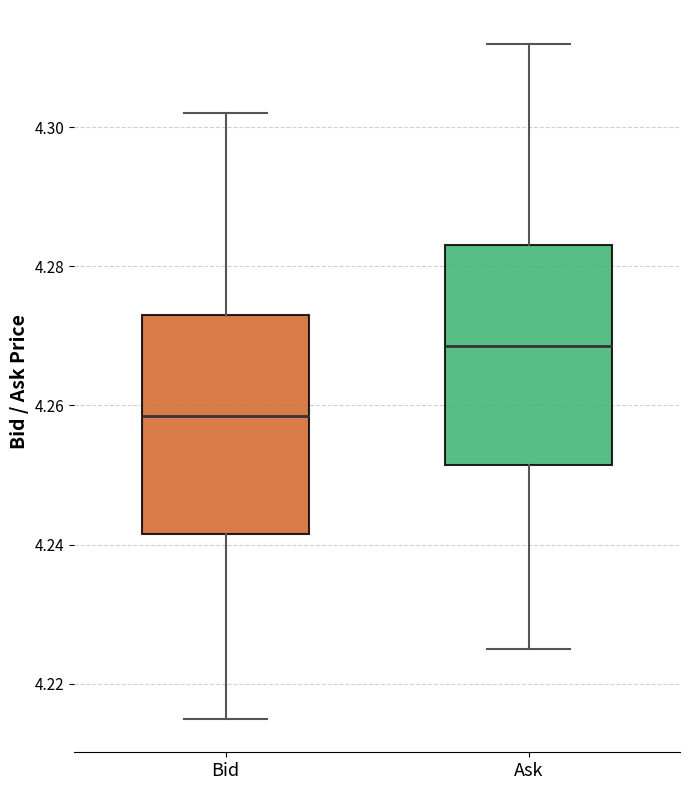

Reading left to right, transcribe this box plot: for each box, give where its median line is, the range the box spans, and where its two whiskers end, as read against the y-axis. The values are not printed on the chart, so give them approximately, as read against the axis.

Bid: median 4.258, box 4.242 to 4.274, whiskers 4.216 to 4.302
Ask: median 4.268, box 4.252 to 4.284, whiskers 4.226 to 4.312